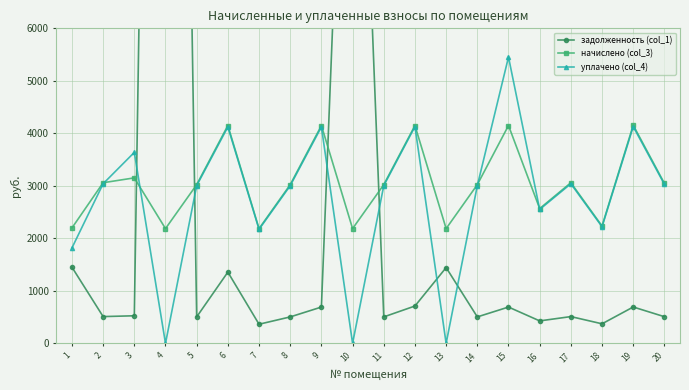

Rank the series by their average value, from highest to lowest.

задолженность (col_1), начислено (col_3), уплачено (col_4)